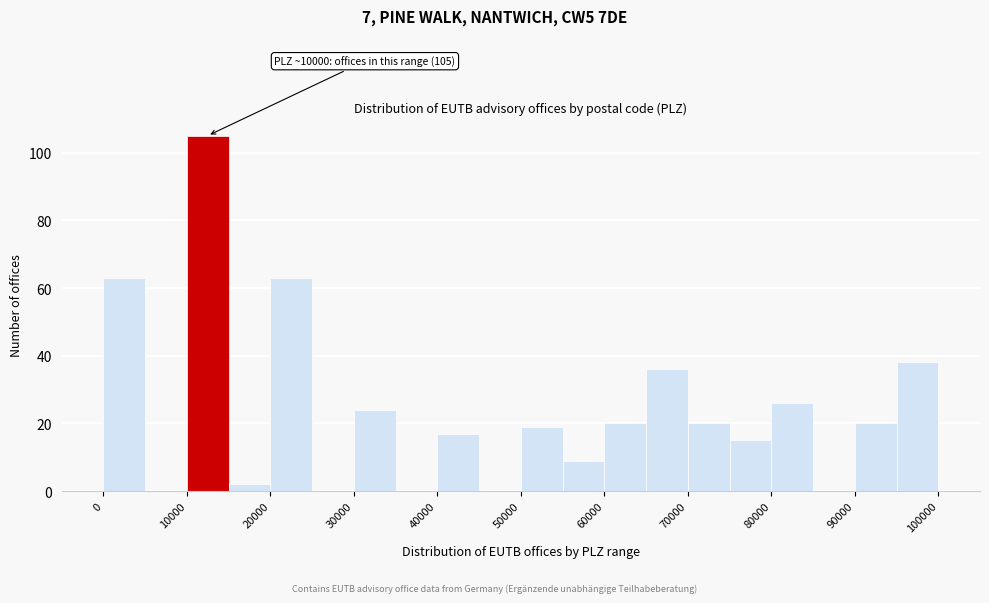

Which range on the x-axis has the tallest bar?

10000 to 15000